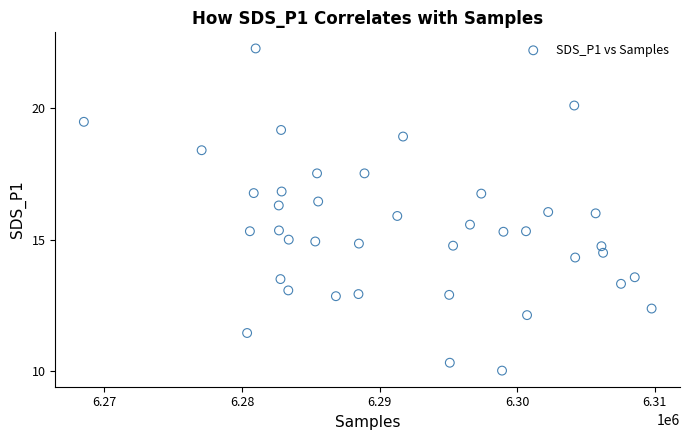

What is the range of X values (max minus min)?

41261.0